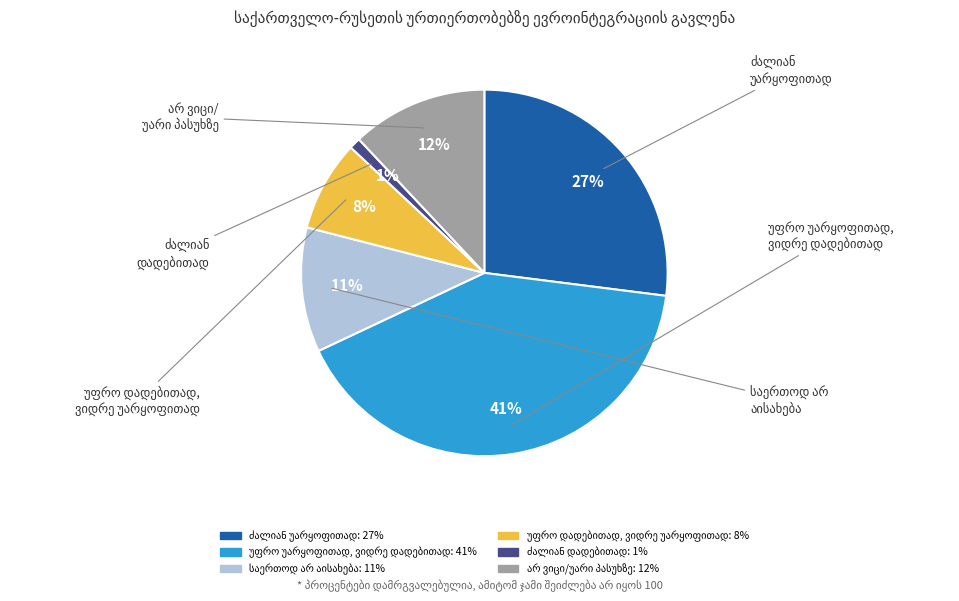

Is there any slice that represents more than half of the pie?

No